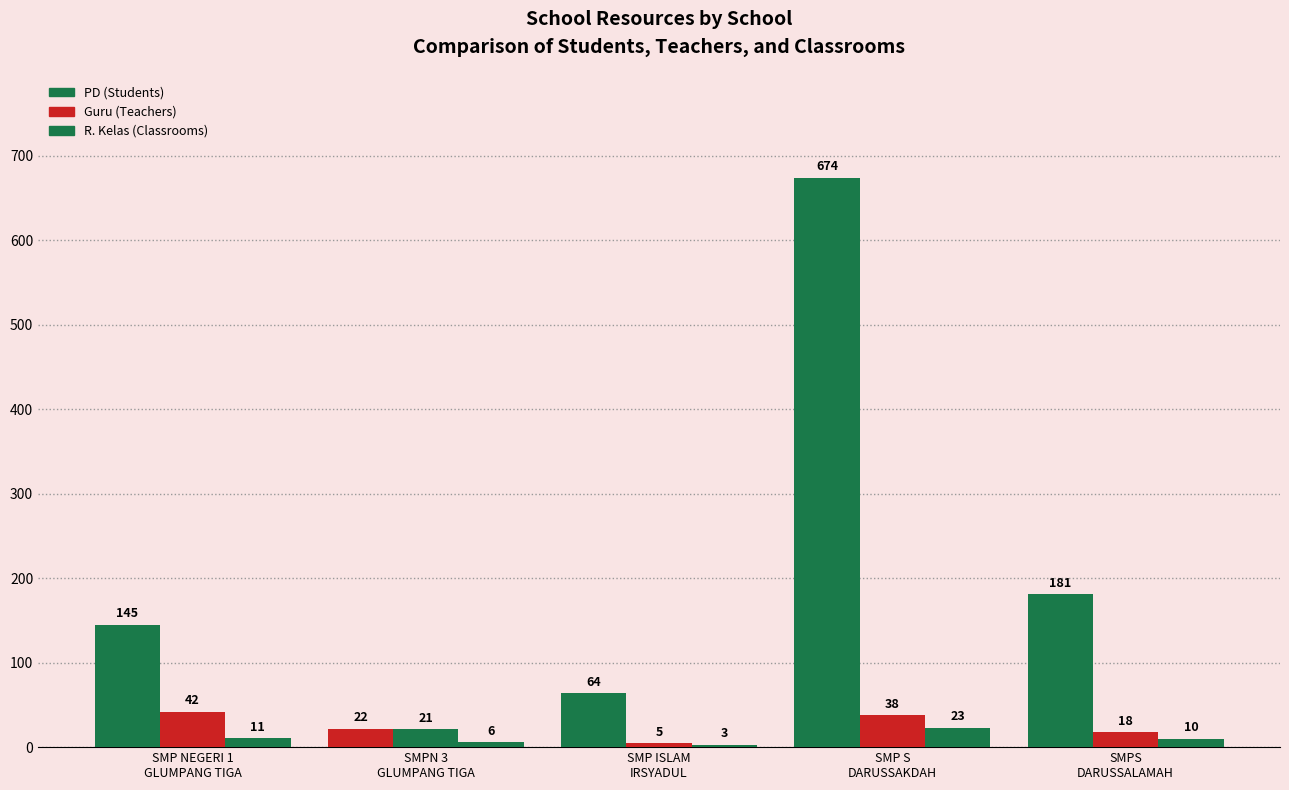

The value of PD (Students) at SMPN 3
GLUMPANG TIGA is 22. True or false?

True